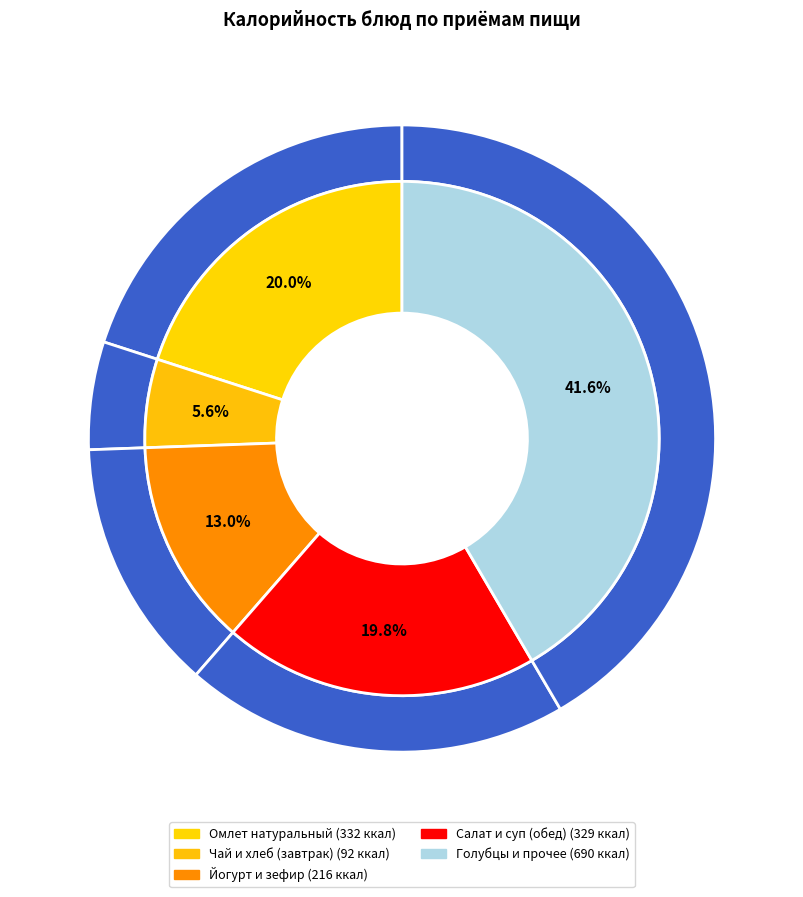

Does Чай с сахаром и лимоном represent more than half of the total?

No